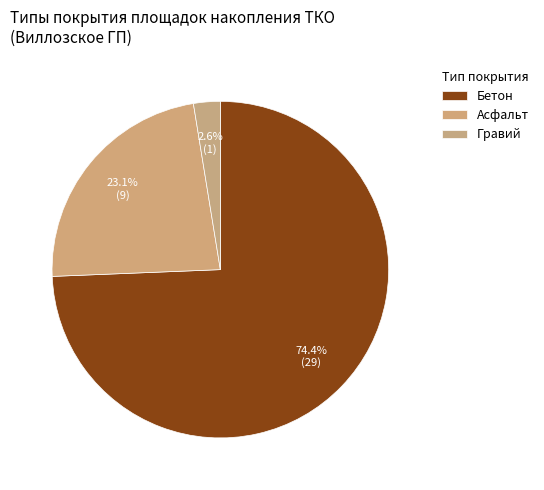

How many segments does this pie chart have?

3